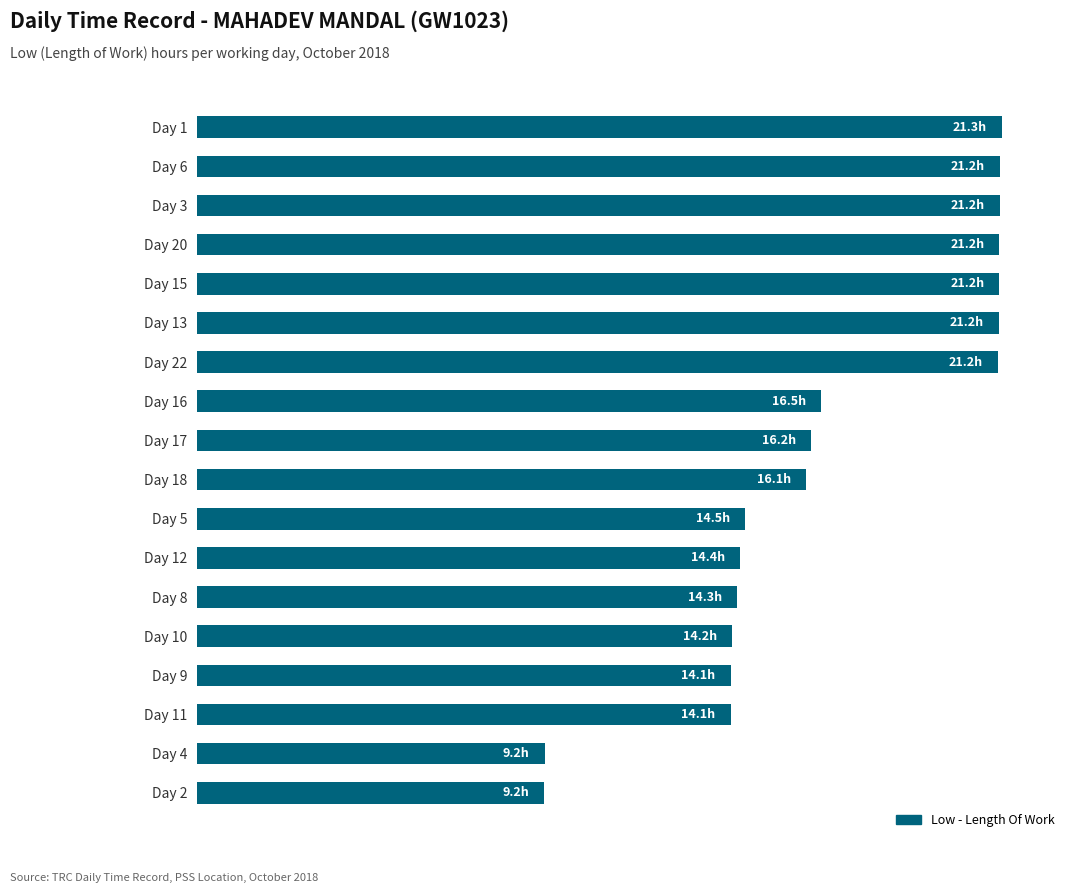

What is the smallest value displayed?

9.2